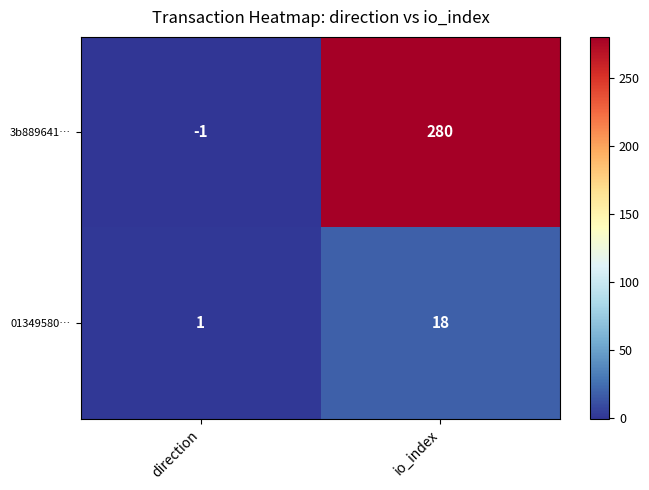

Which series has the largest range (max minus min)?

3b889641…